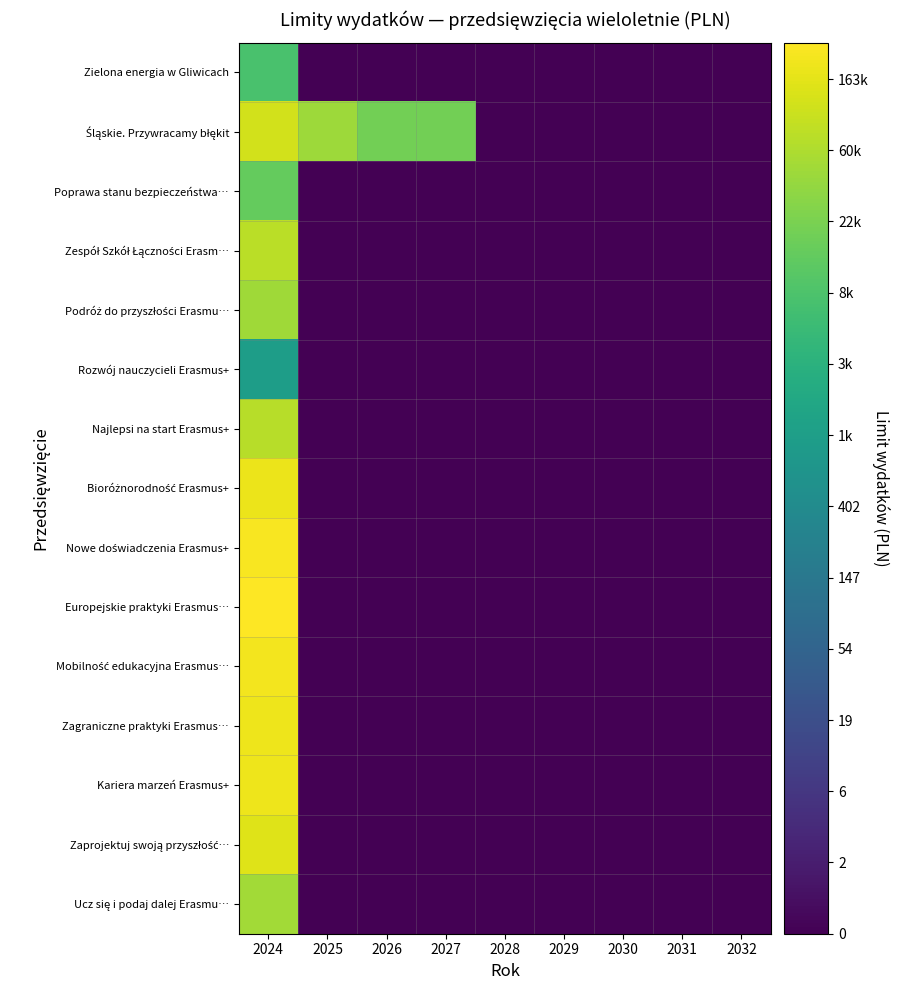

Between 2026 and 2024, which is larger?

2024